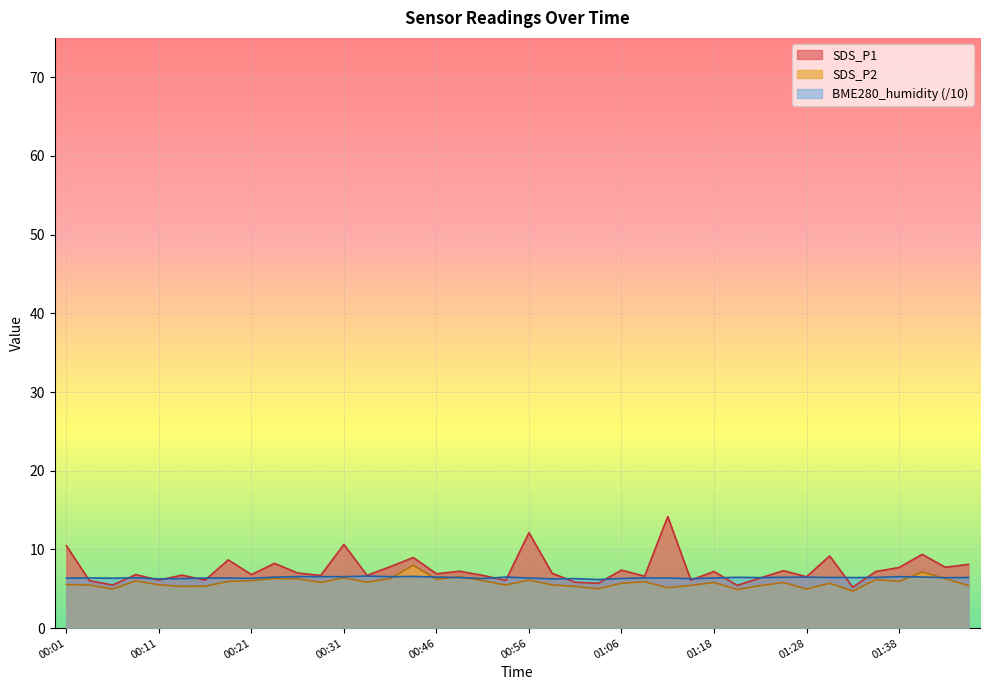

What is the label of the 25th point from the left?

01:06